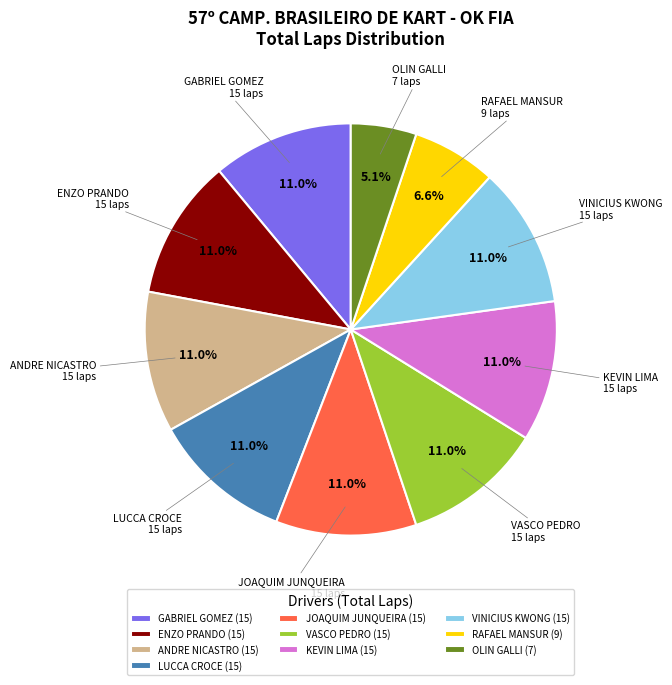

What percentage is the GABRIEL GOMEZ slice, to the nearest percent?

11%